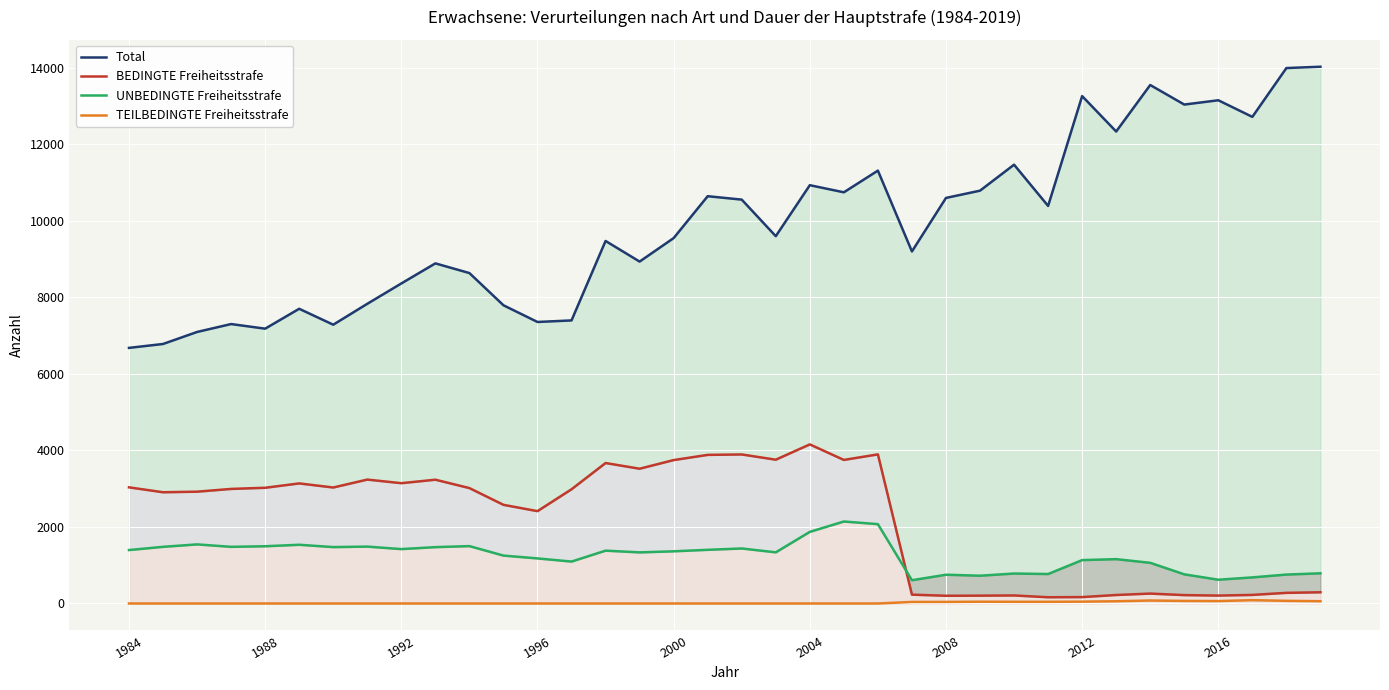

What position from the left is 33?

34